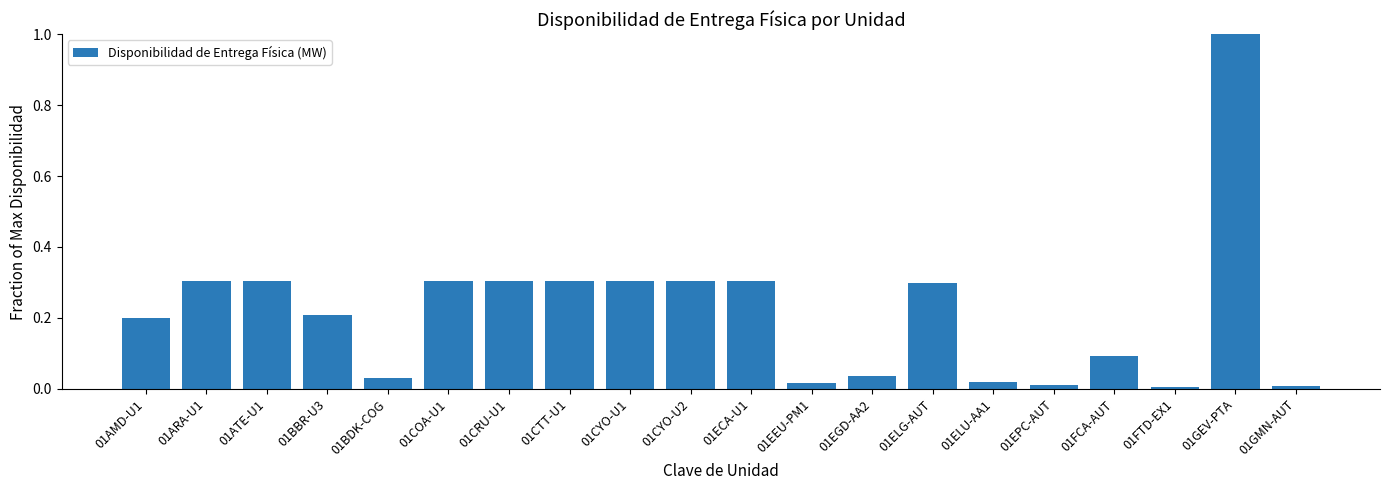

What is the change in value from 01EGD-AA2 to 01ELG-AUT?

+0.3